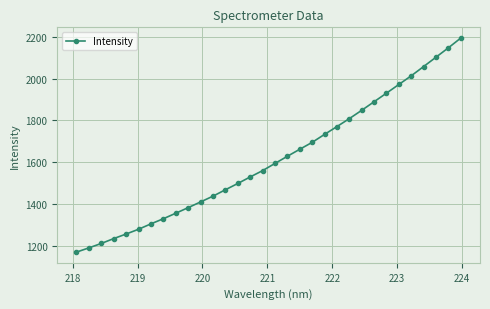

What is the minimum value shown in the chart?

1170.0